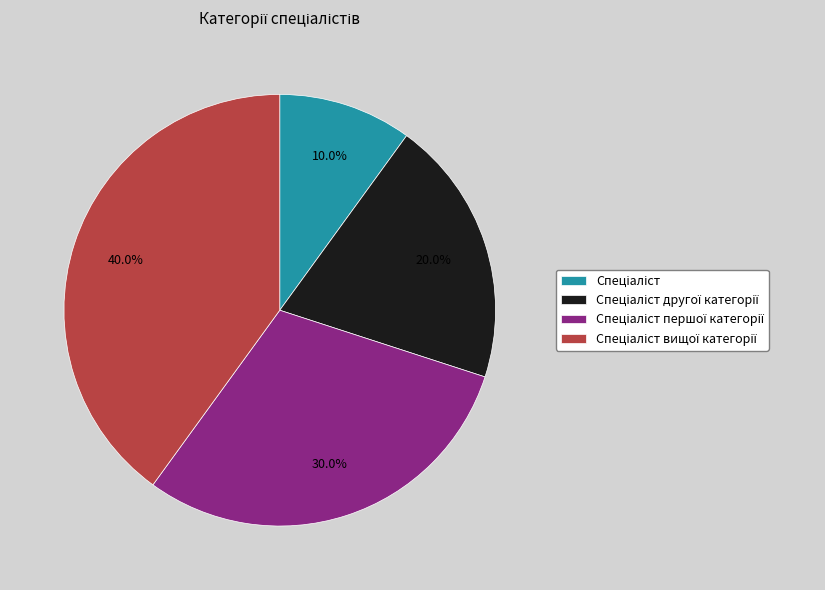

Is there a majority slice in this chart?

No